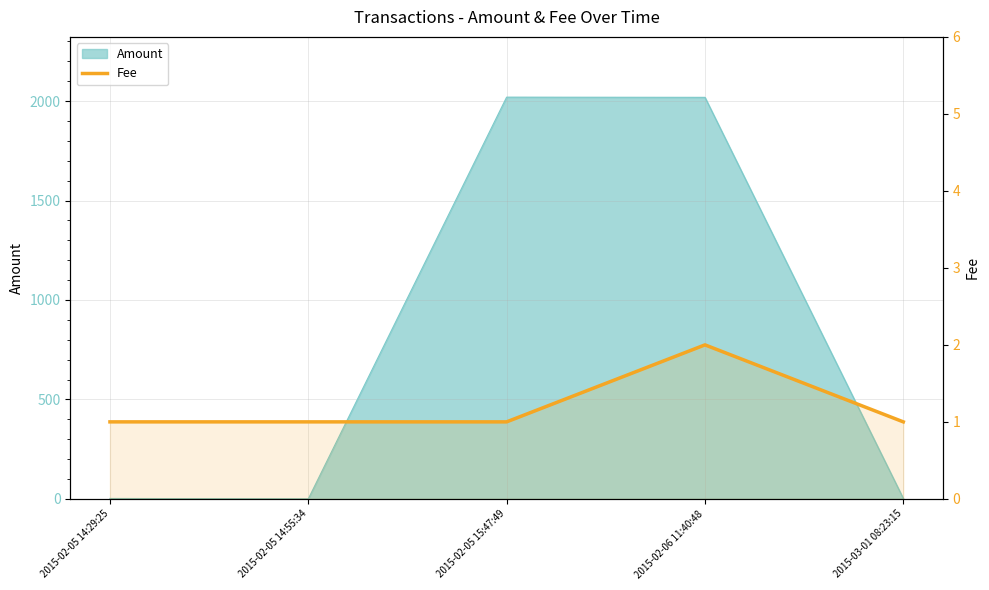

The value at 2015-02-05 15:47:49 is 1. True or false?

True